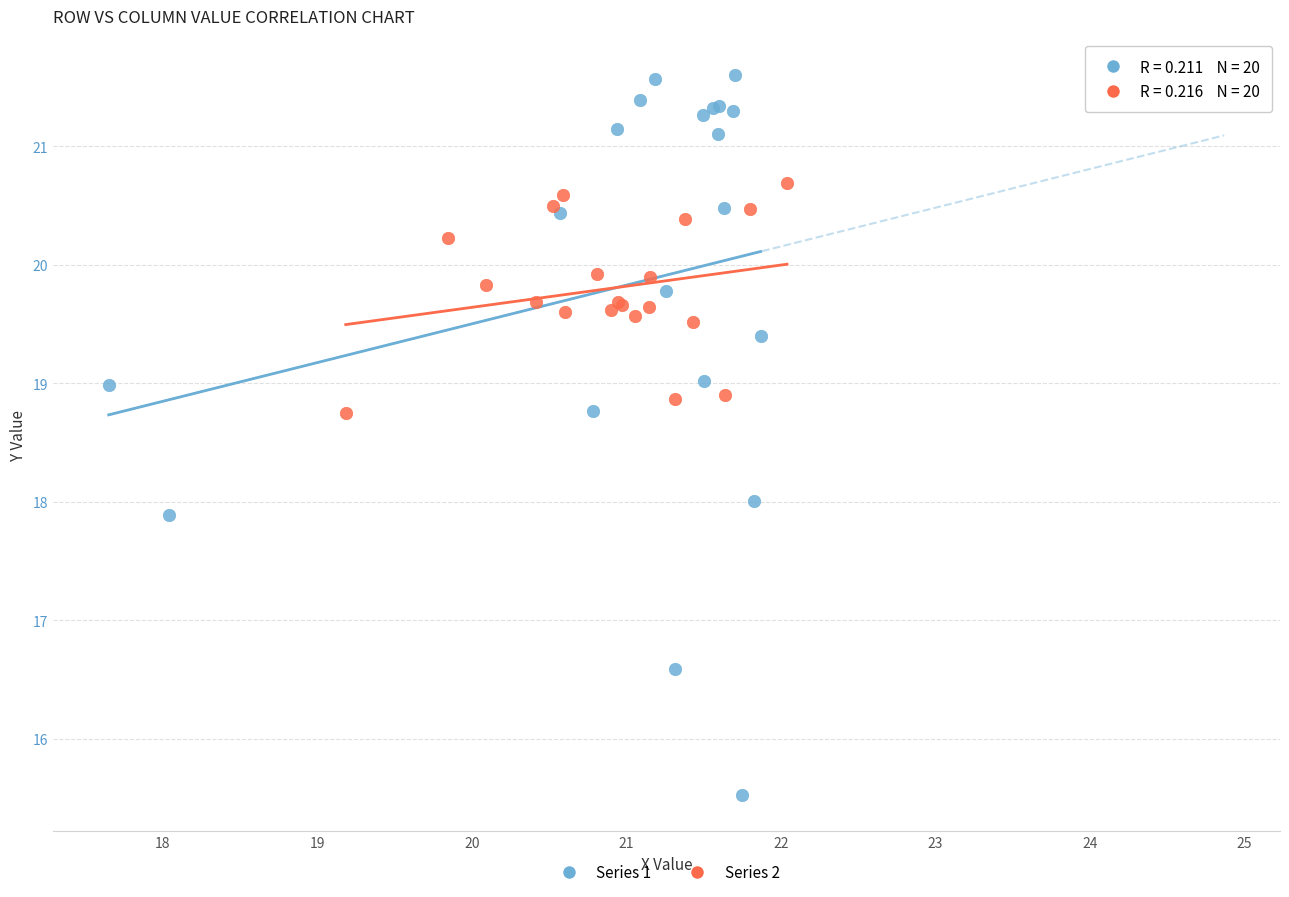

Which series reaches the minimum Y coordinate?

Series 1